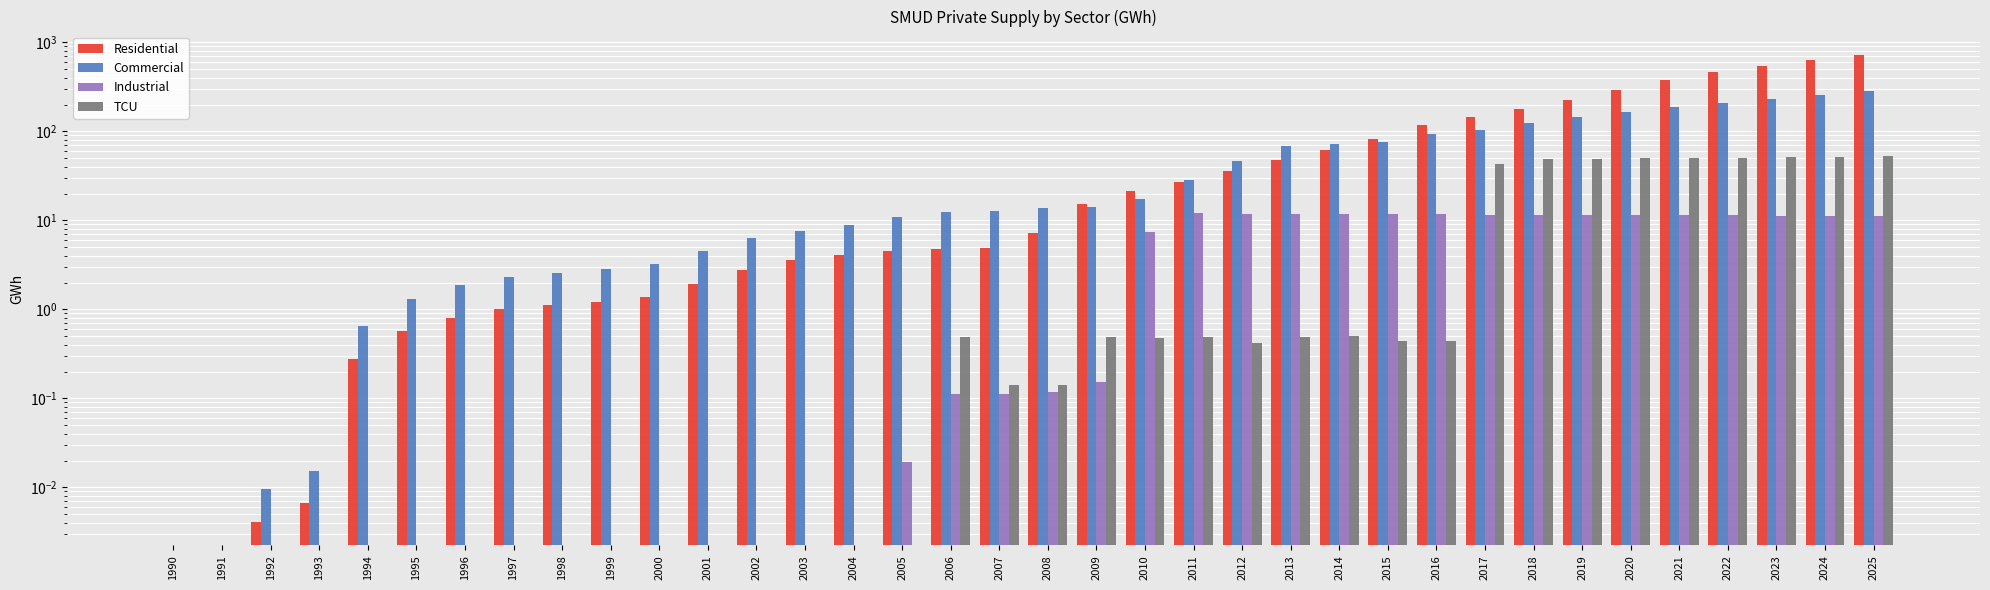

What is the difference between the highest and lowest values at 2003?

7.5